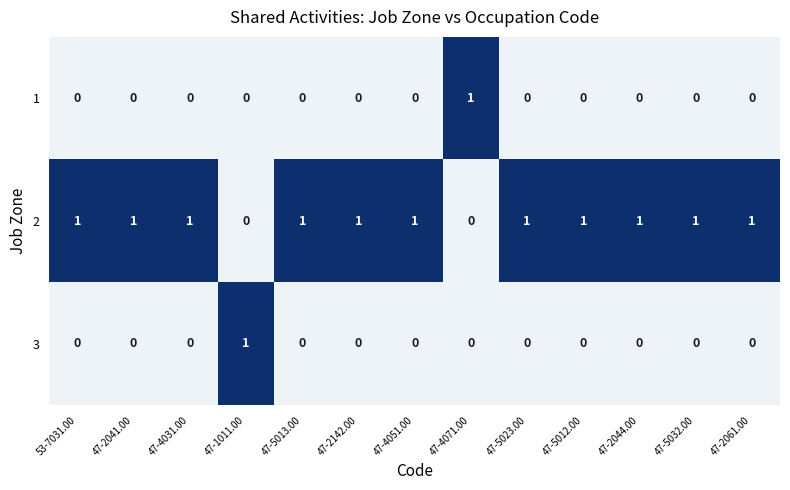

At which label does 3 reach its peak?

47-1011.00